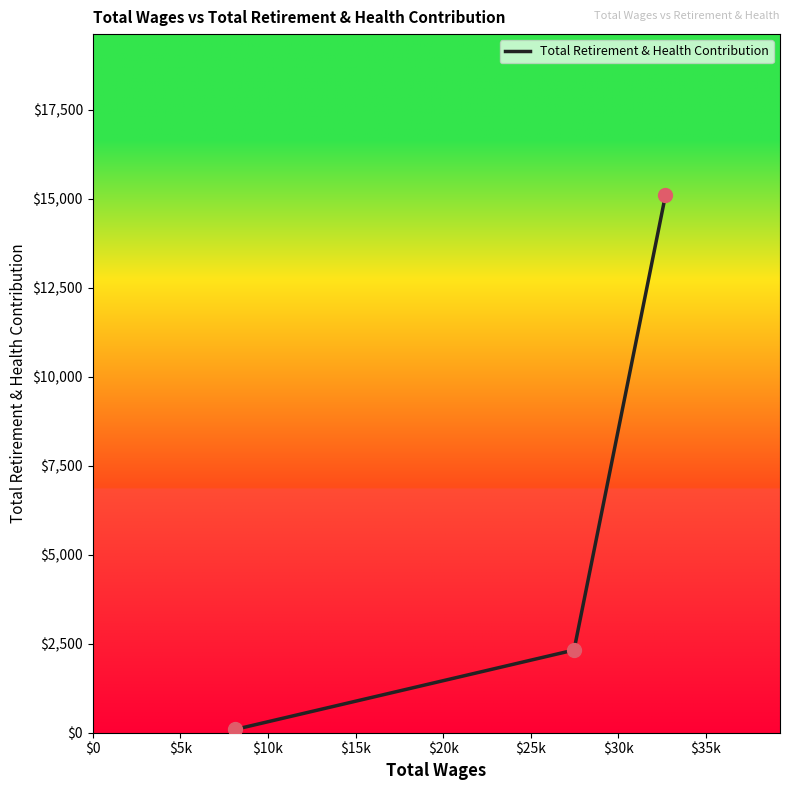

What is the average value?

5836